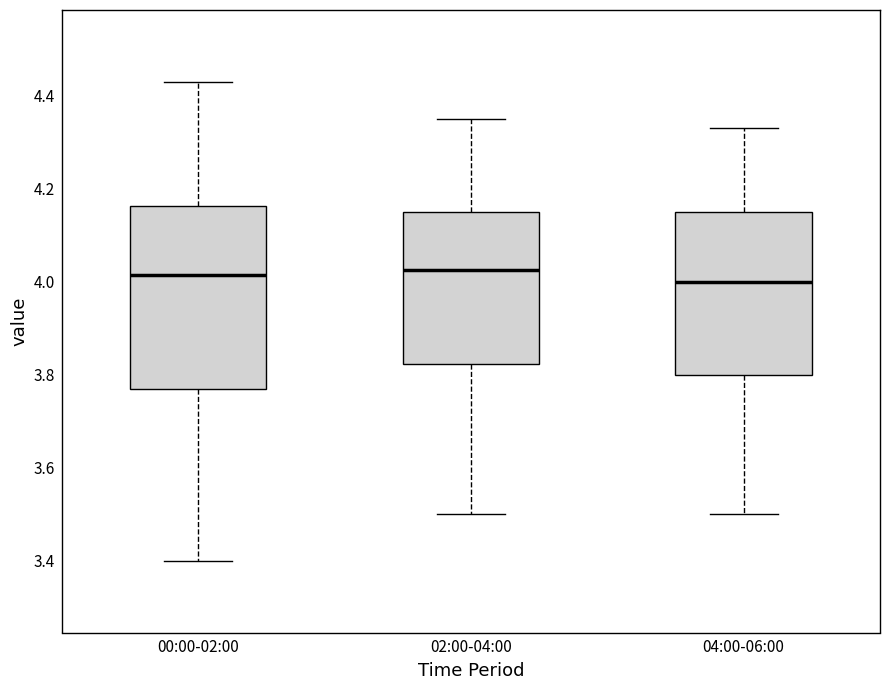

Where is the lower edge of the box for 00:00-02:00 on the y-axis? The values are not printed on the chart, so give them approximately, as read against the axis.

3.78